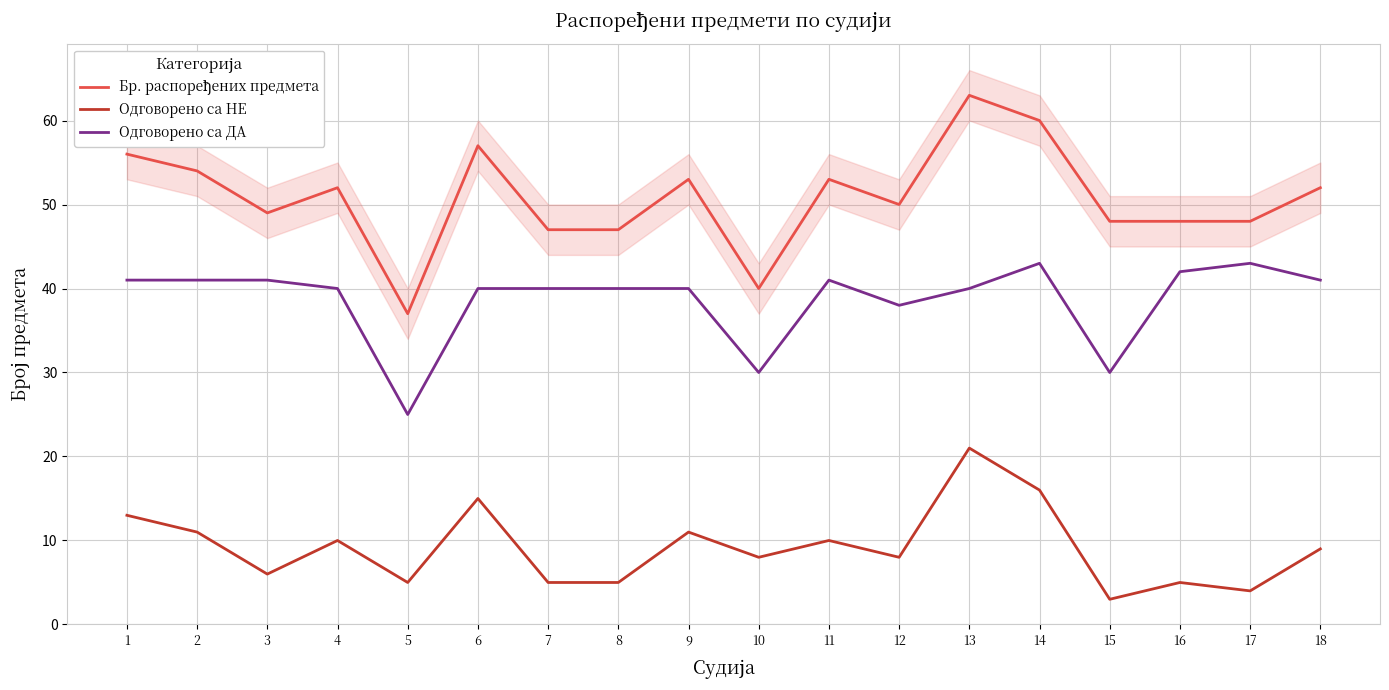

How many series are shown in this chart?

3